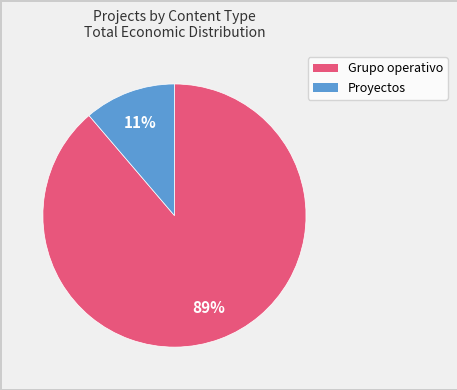

Is there a majority slice in this chart?

Yes